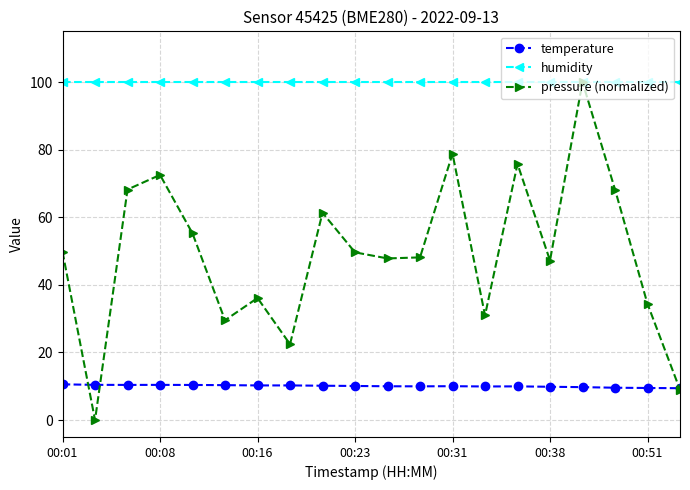

Which series has the largest range (max minus min)?

pressure (normalized)